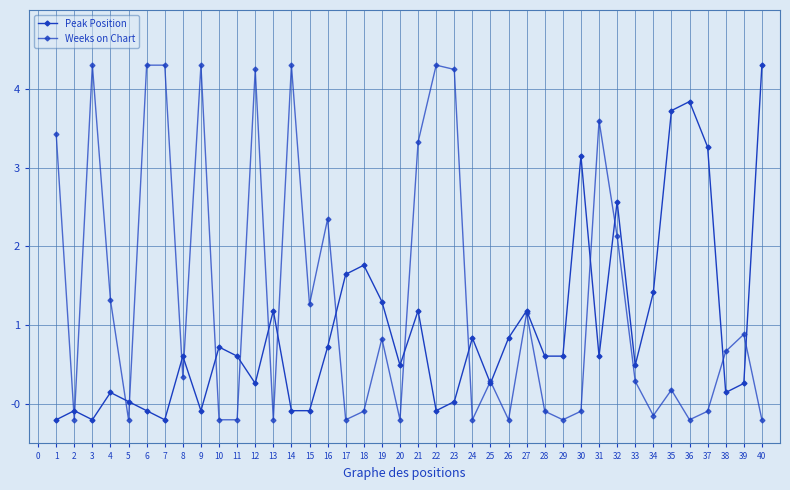

How many data points in Peak Position are above 0?

31